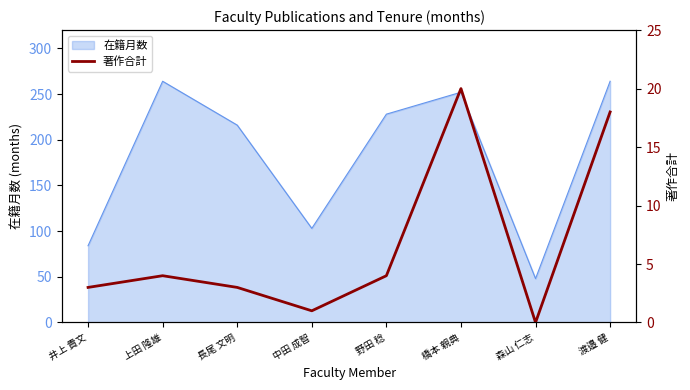

Which category has the lowest value in the 在籍月数 series?

森山 仁志